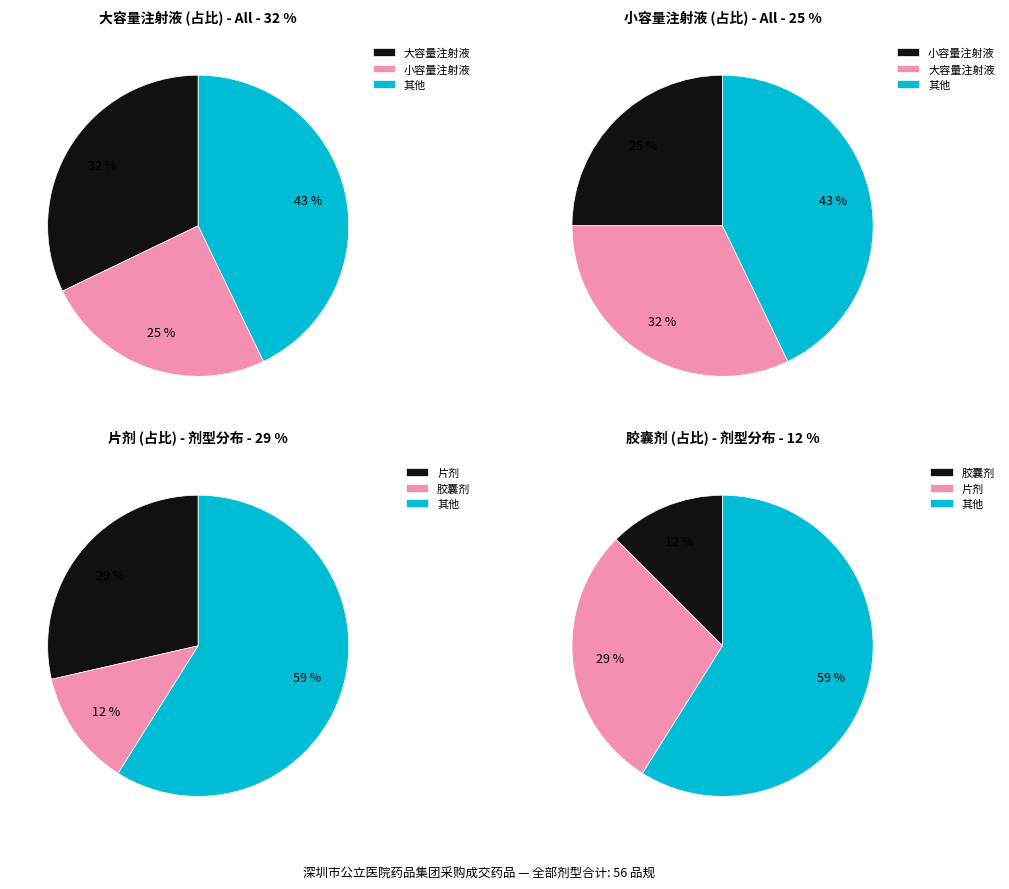

How many segments does this pie chart have?

12